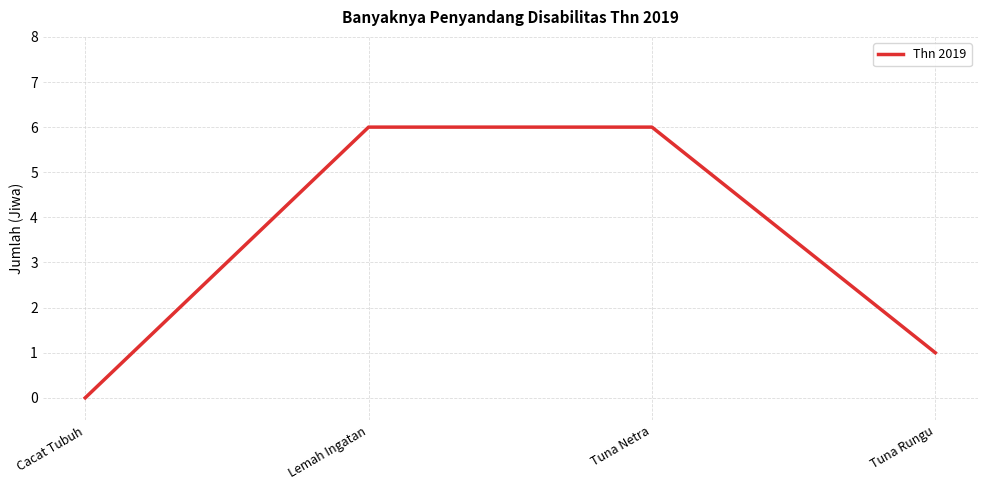

True or false: the data shows 10 at Tuna Netra.

False